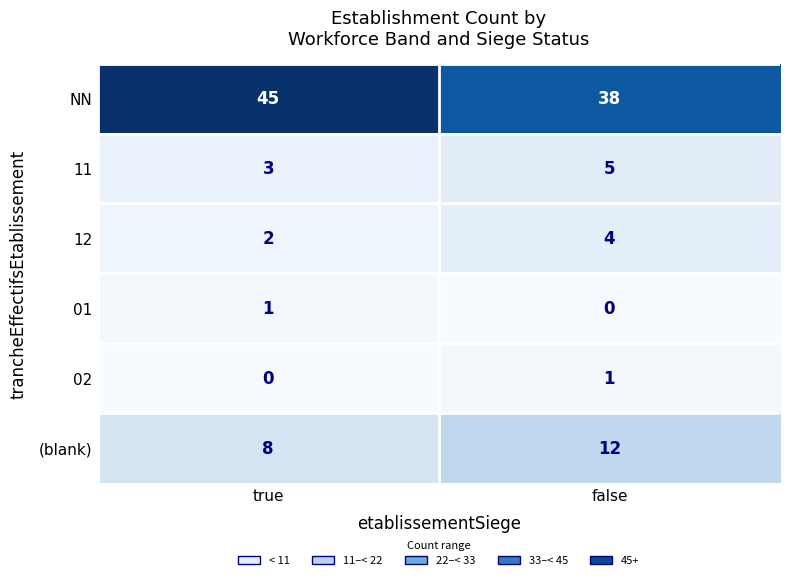

Which series has the largest total across all categories?

NN